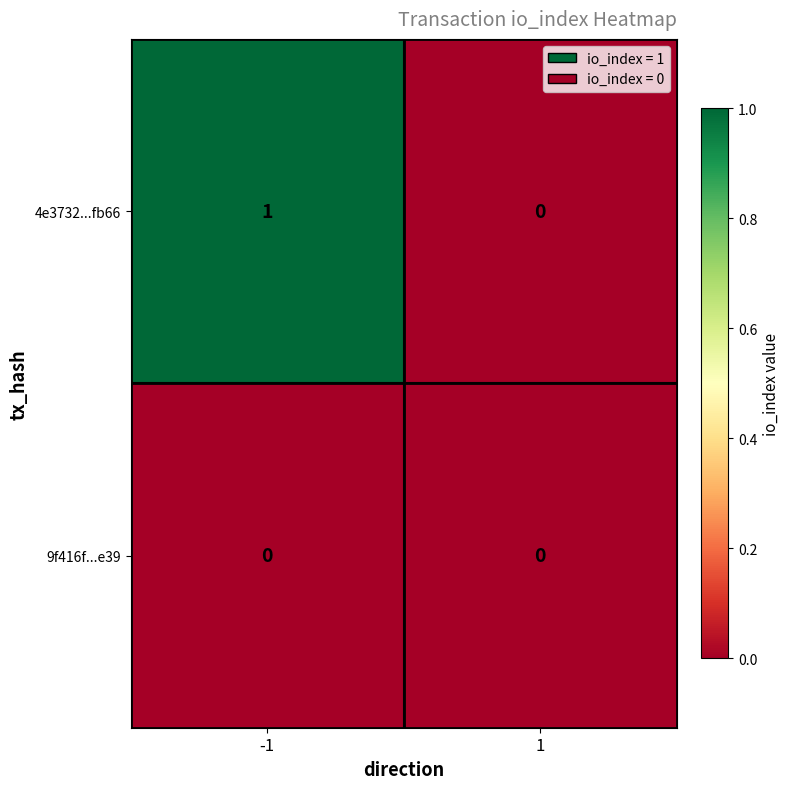

How many data points does each series have?

2